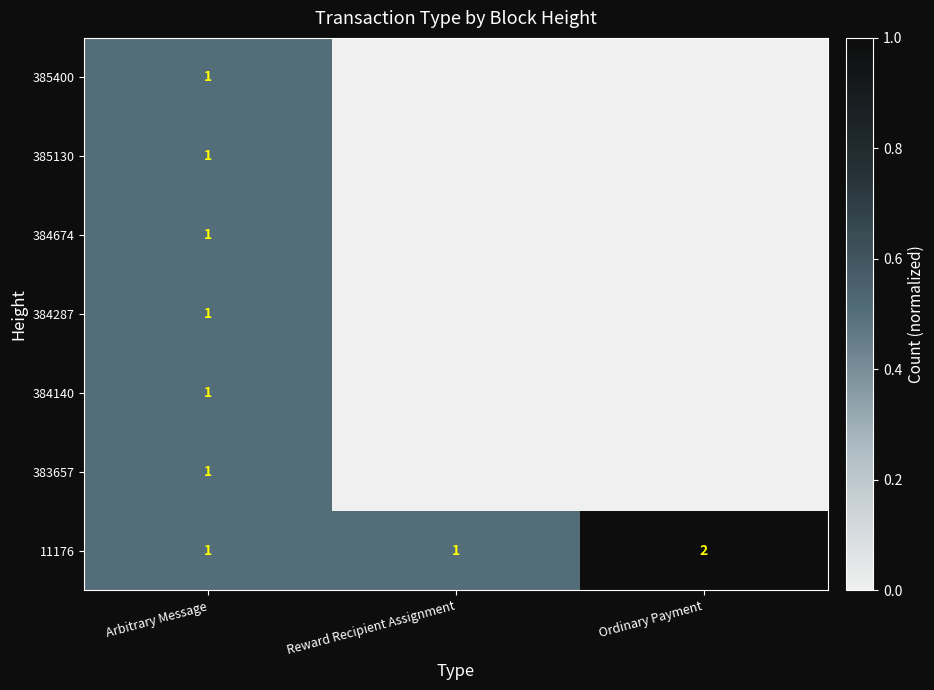

Is it true that 11176 equals 1 at Ordinary Payment?

False